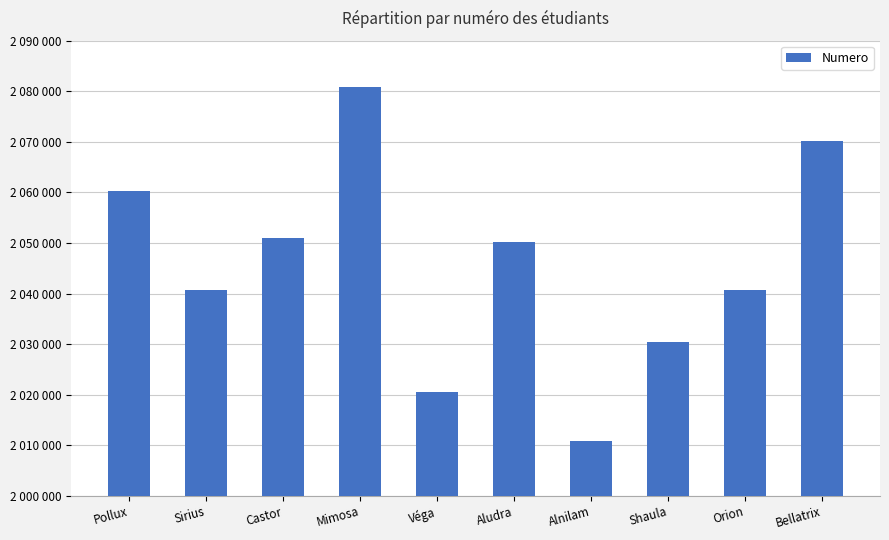

What is the sum of the values at Orion and Castor?

4091704